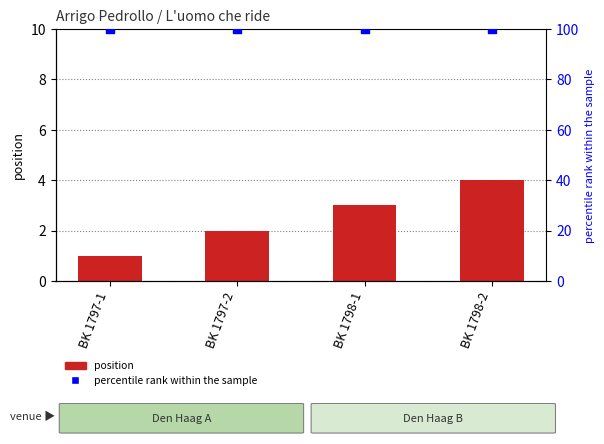

What are all the series names shown in the legend?

position, percentile rank within the sample